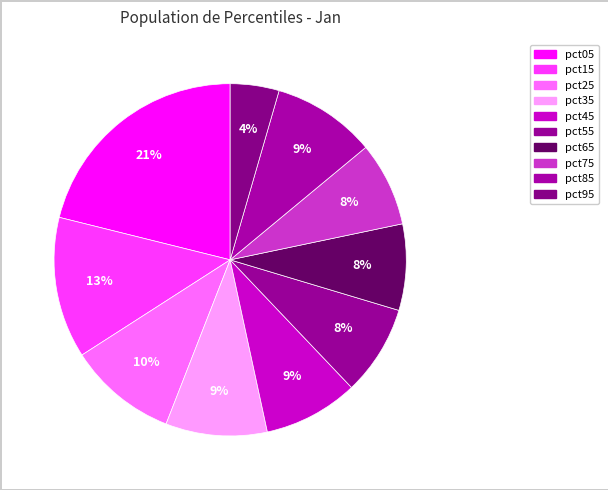

The pct65 slice represents 1% of the pie. True or false?

False